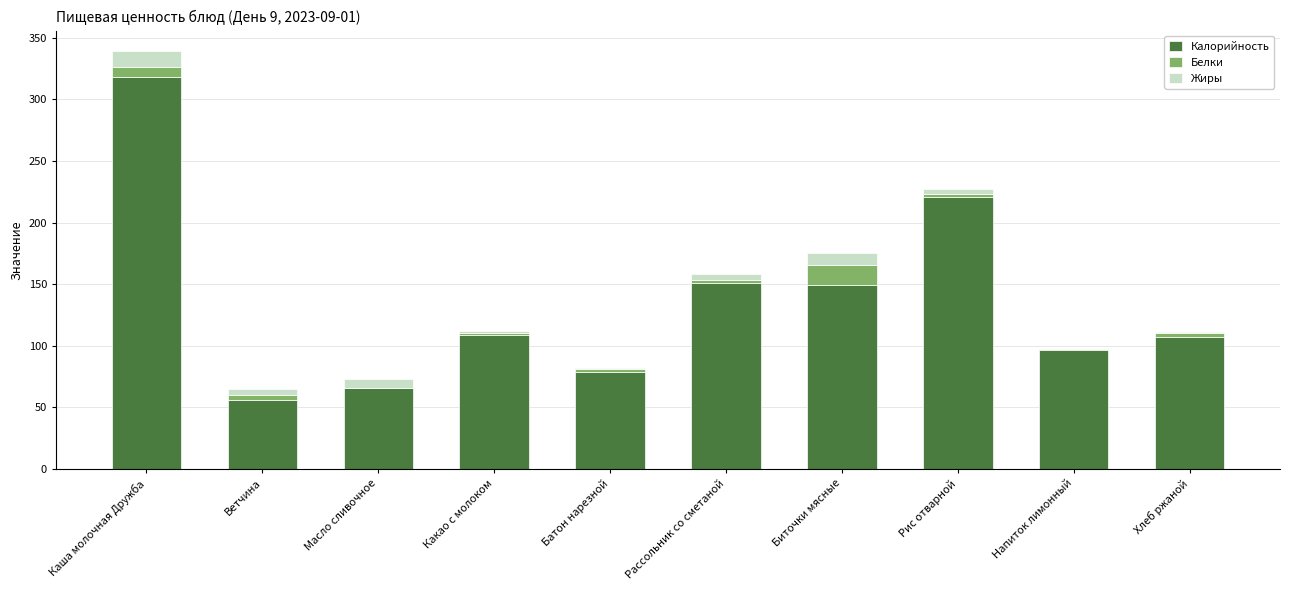

At which category is the sum across all series the highest?

Каша молочная Дружба